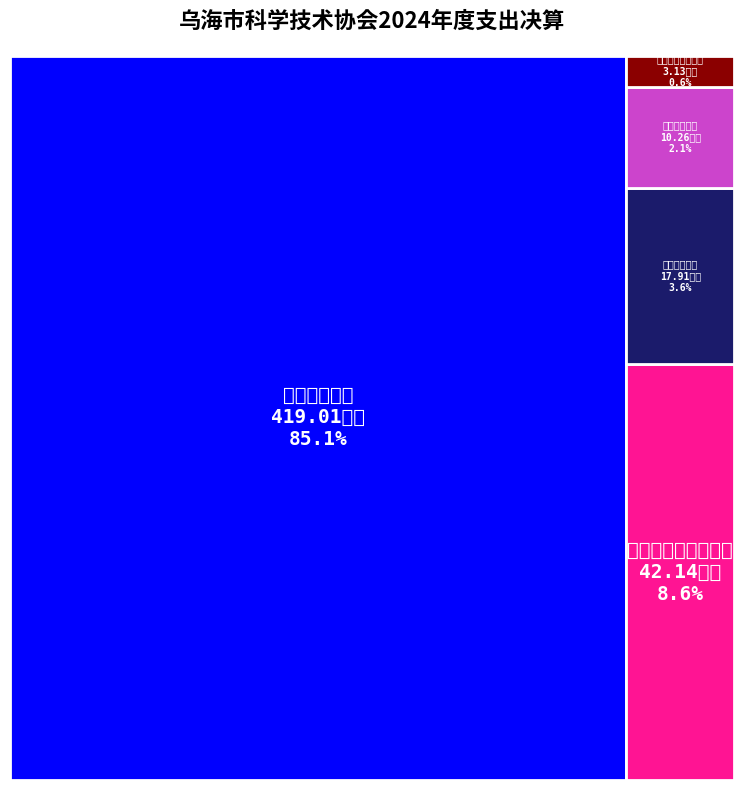

Reading left to right, transcribe all the data shown in this chart.

3.1	419.0	42.1	10.3	17.9